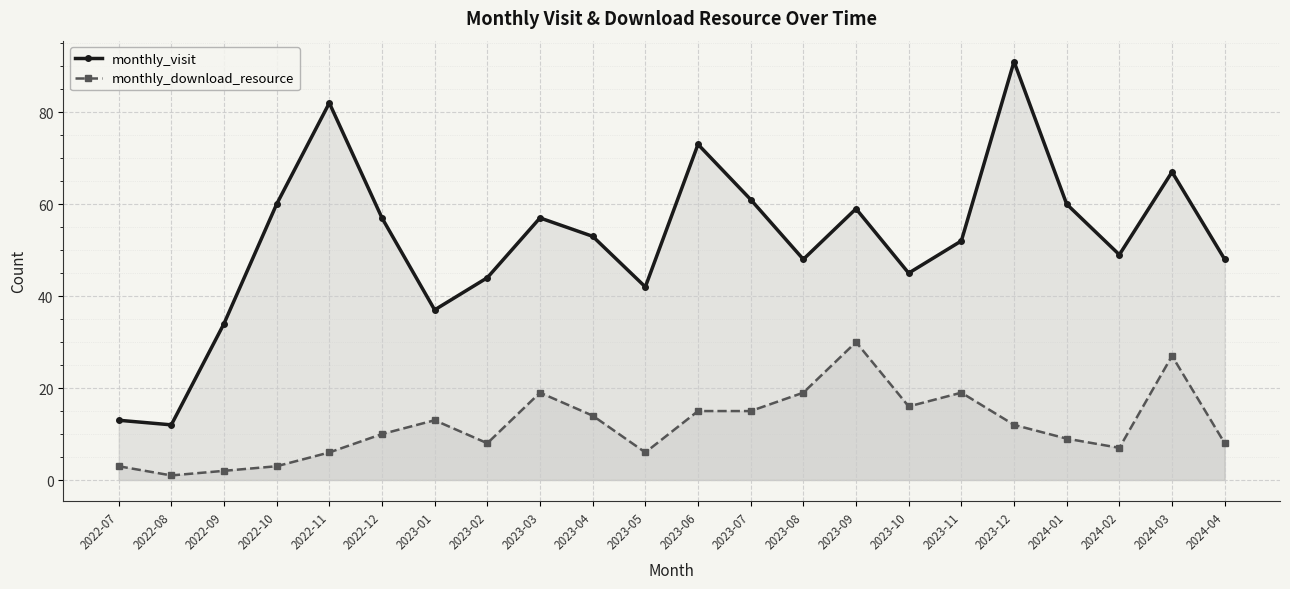

Is the value of monthly_download_resource at 2023-12 greater than the value of monthly_visit at 2022-11?

No